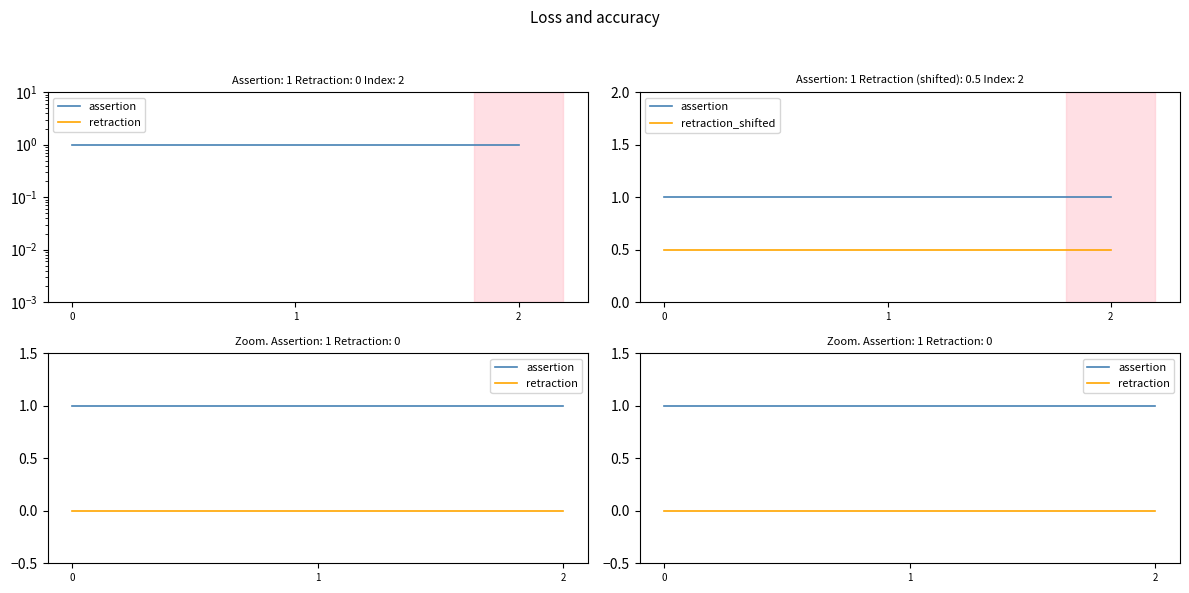

Is it true that assertion equals 0.2 at 1?

False